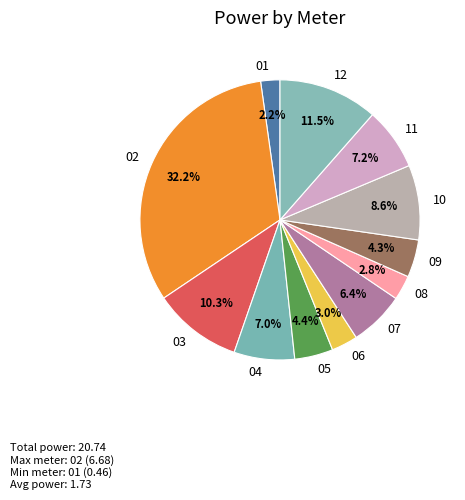

How many slices are in this pie chart?

12